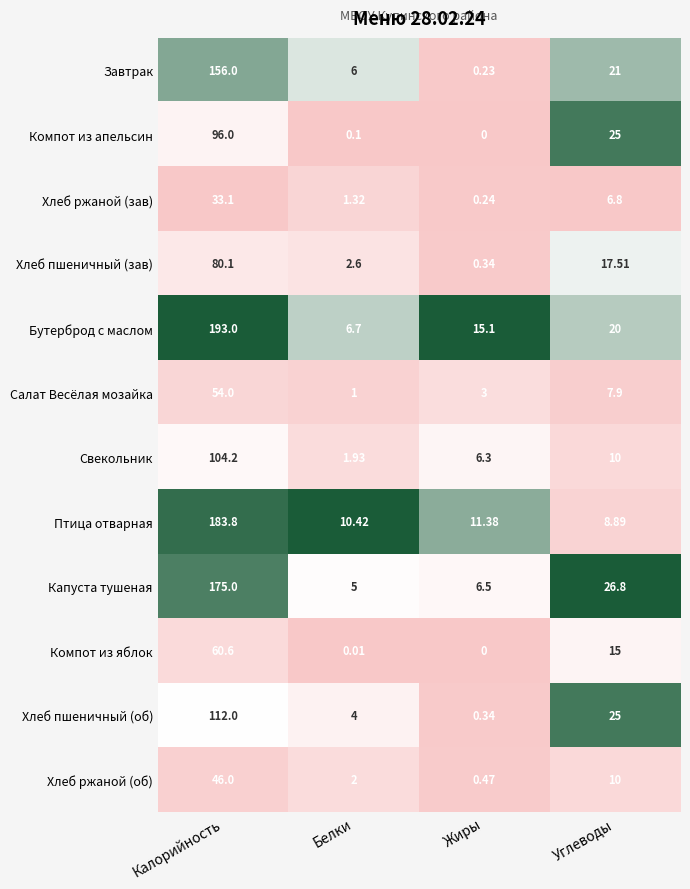

List the series in order of their peak value, highest first.

Бутерброд с маслом, Птица отварная, Капуста тушеная, Завтрак, Хлеб пшеничный (об), Свекольник, Компот из апельсин, Хлеб пшеничный (зав), Компот из яблок, Салат Весёлая мозайка, Хлеб ржаной (об), Хлеб ржаной (зав)